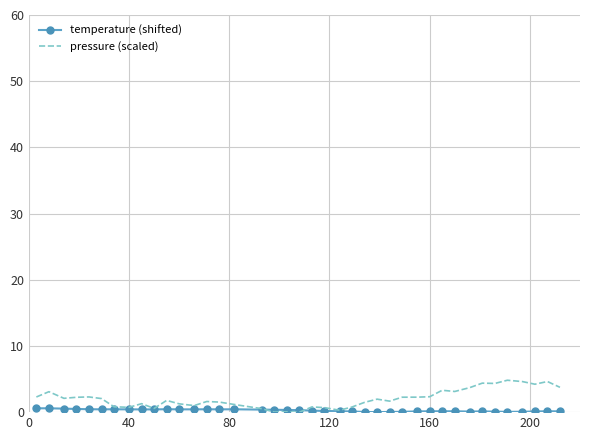

Which series has the widest spread of values?

pressure (scaled)